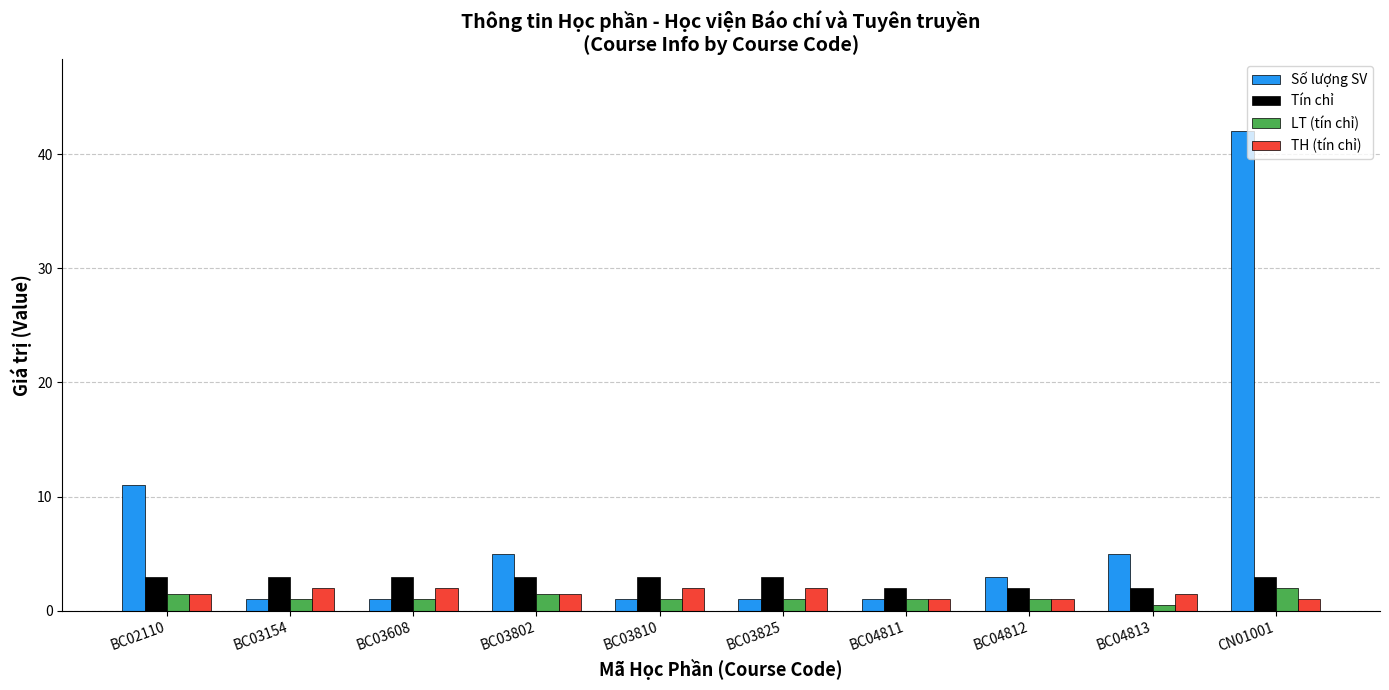

What is the maximum value shown in the chart?

42.0